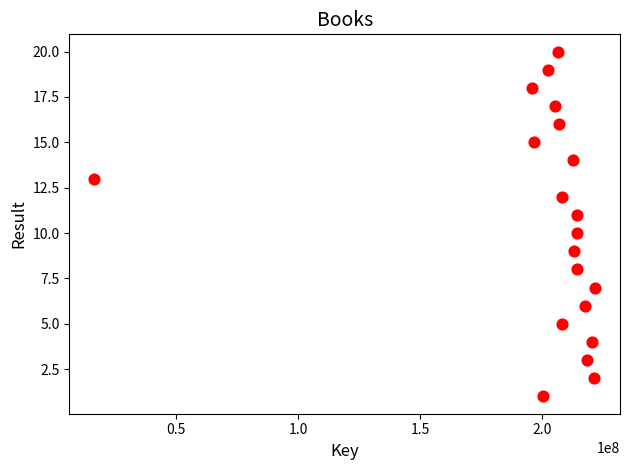

What is the range of Y values (max minus min)?

19